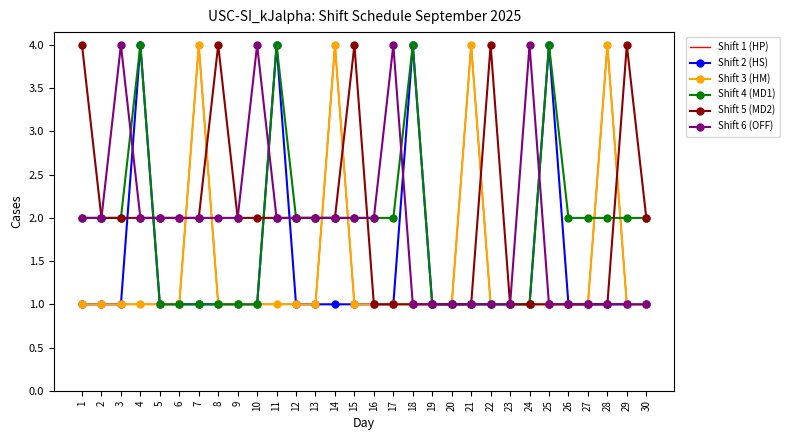

Is it true that Shift 2 (HS) equals 0 at 2?

False